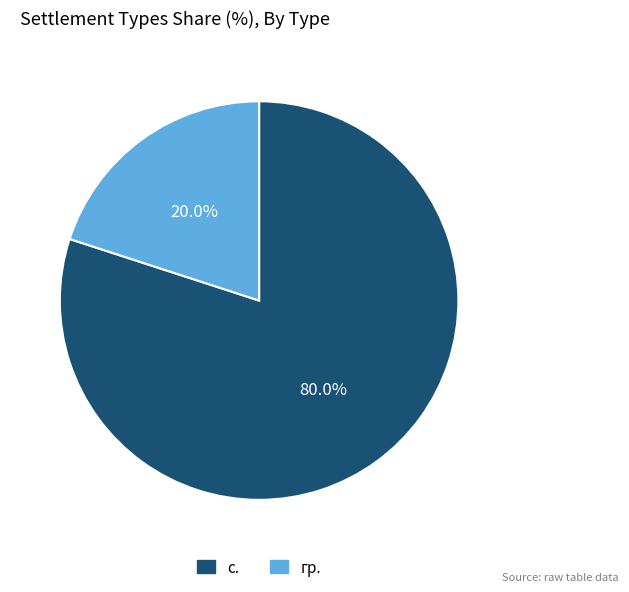

What percentage do с. and гр. together represent?

100.0%